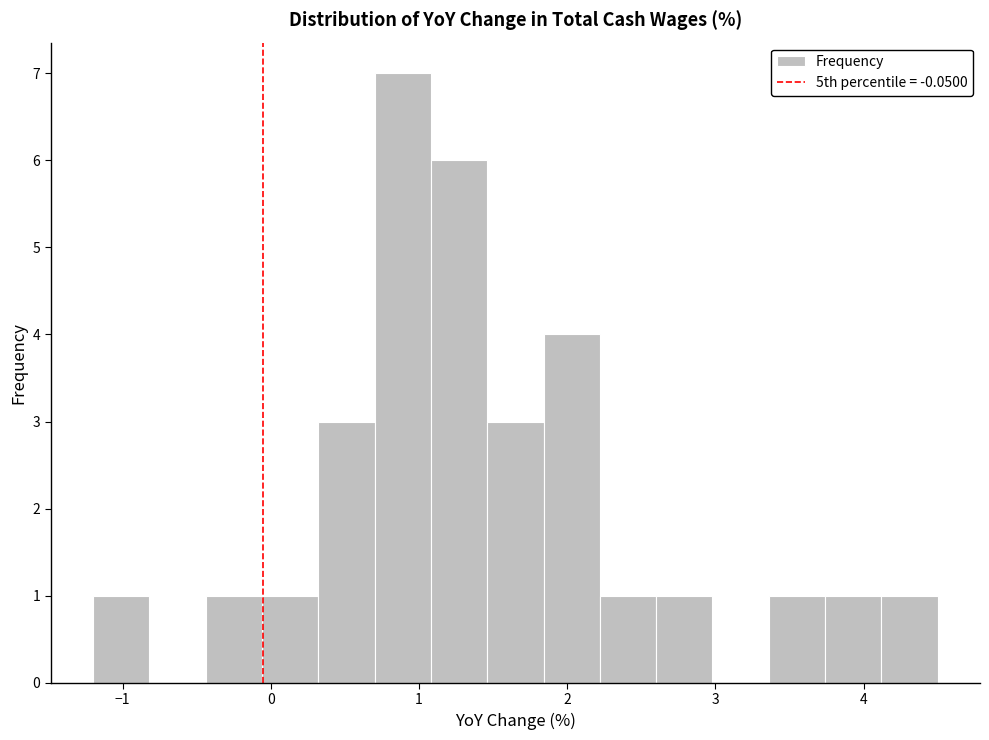

Around what value on the x-axis is the tallest bar? Give the approximate position of its centre, as read against the axis.

0.9